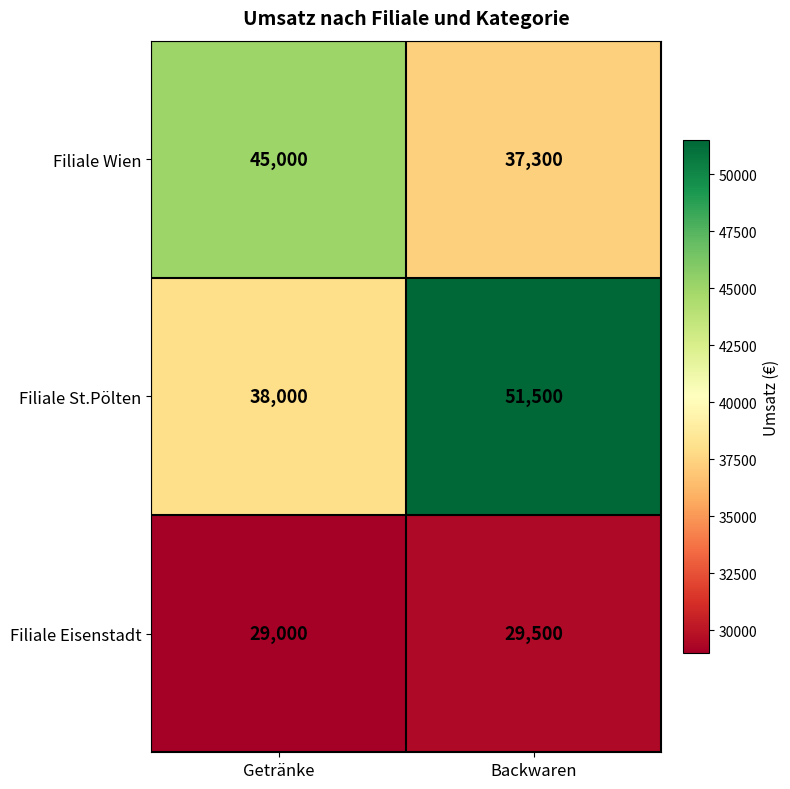

What is the spread (max minus min) of values at Getränke?

16000